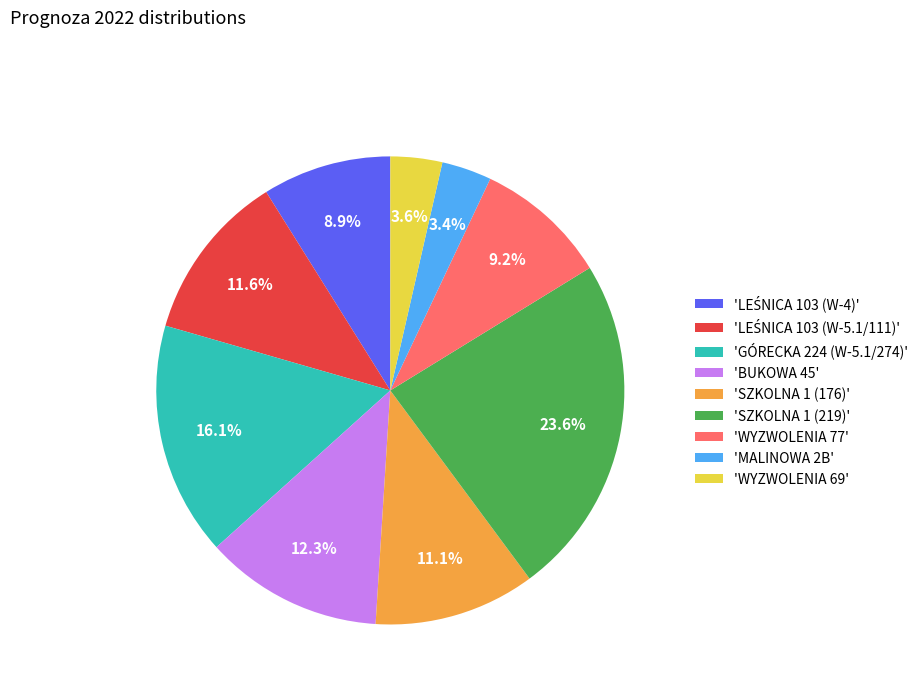

Between 'SZKOLNA 1 (219)' and 'WYZWOLENIA 69', which is larger?

'SZKOLNA 1 (219)'